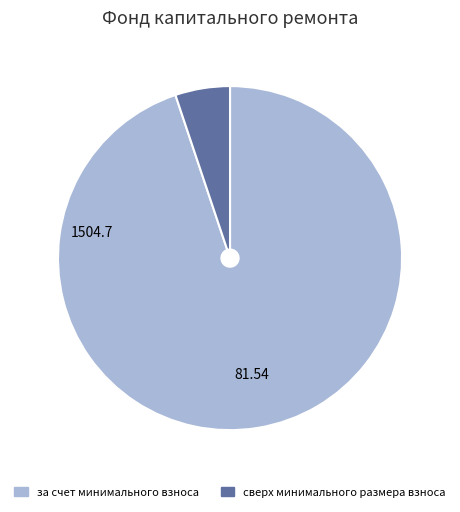

Between за счет минимального взноса and сверх минимального размера взноса, which is larger?

за счет минимального взноса